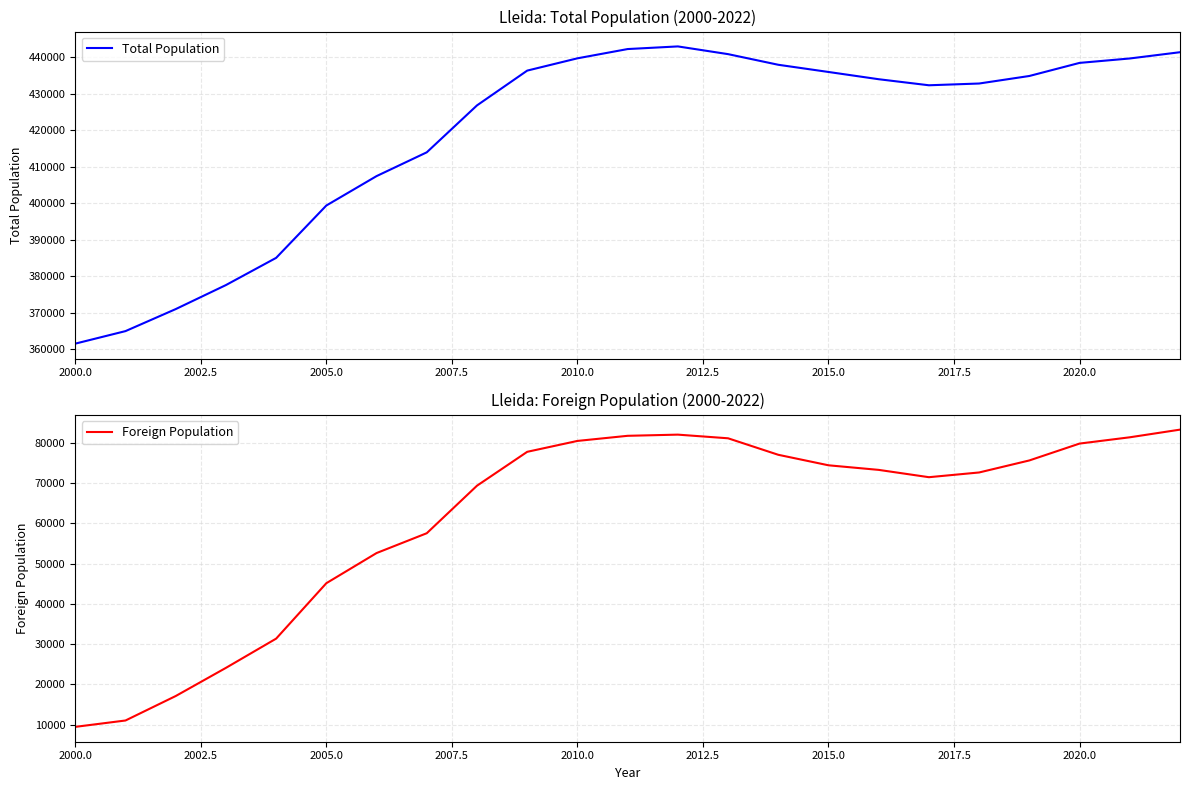

How many data points in Foreign Population are above 73295?

11